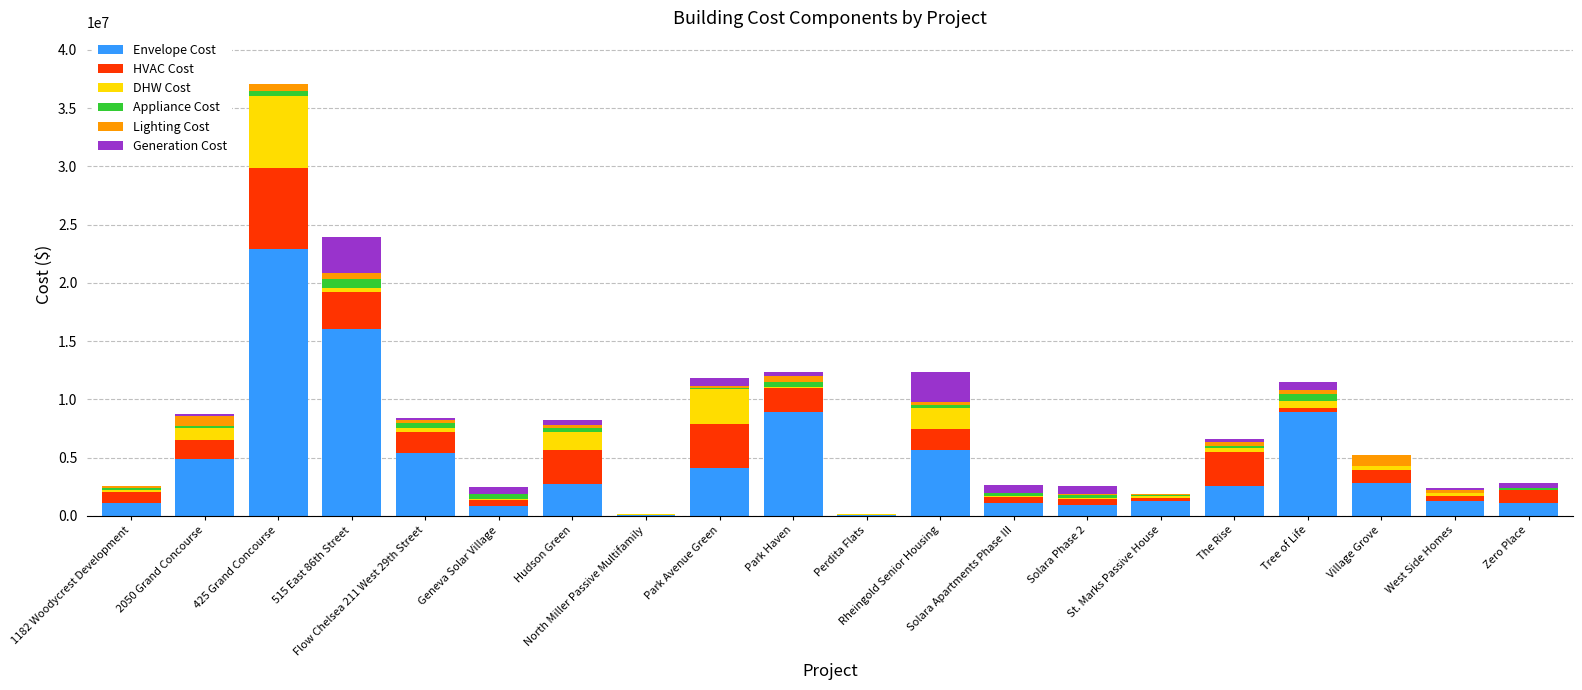

What is the difference between the maximum and second lowest values in the DHW Cost series?

6093806.0